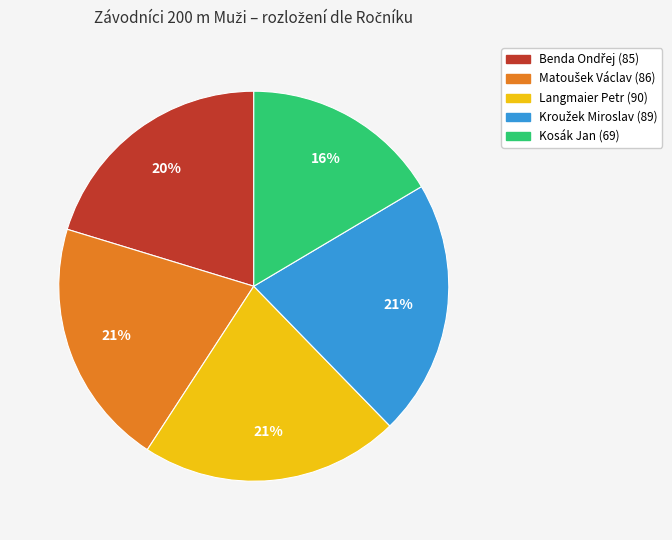

True or false: Kosák Jan (69) accounts for 2% of the total.

False